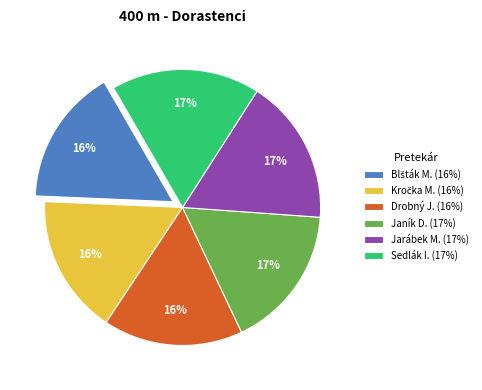

True or false: Sedlák I. (17%) accounts for 17% of the total.

True